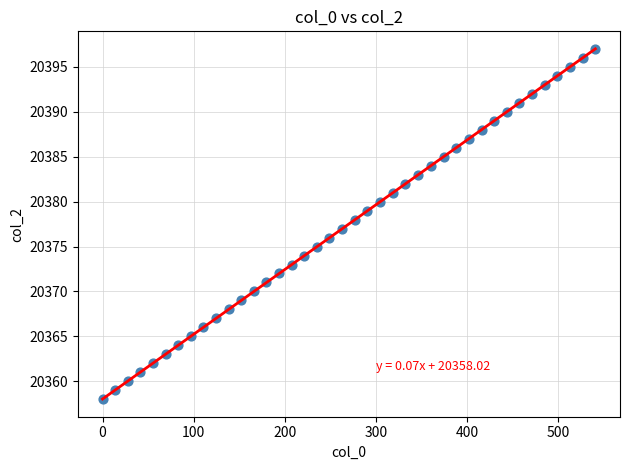

What is the range of Y values (max minus min)?

39